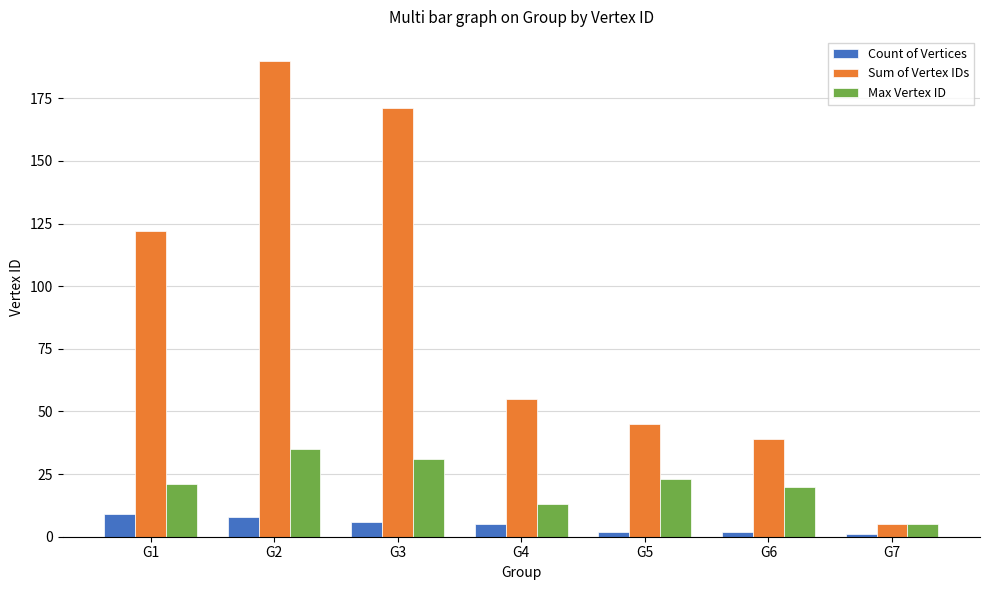

The Sum of Vertex IDs series shows 86 at G4. True or false?

False